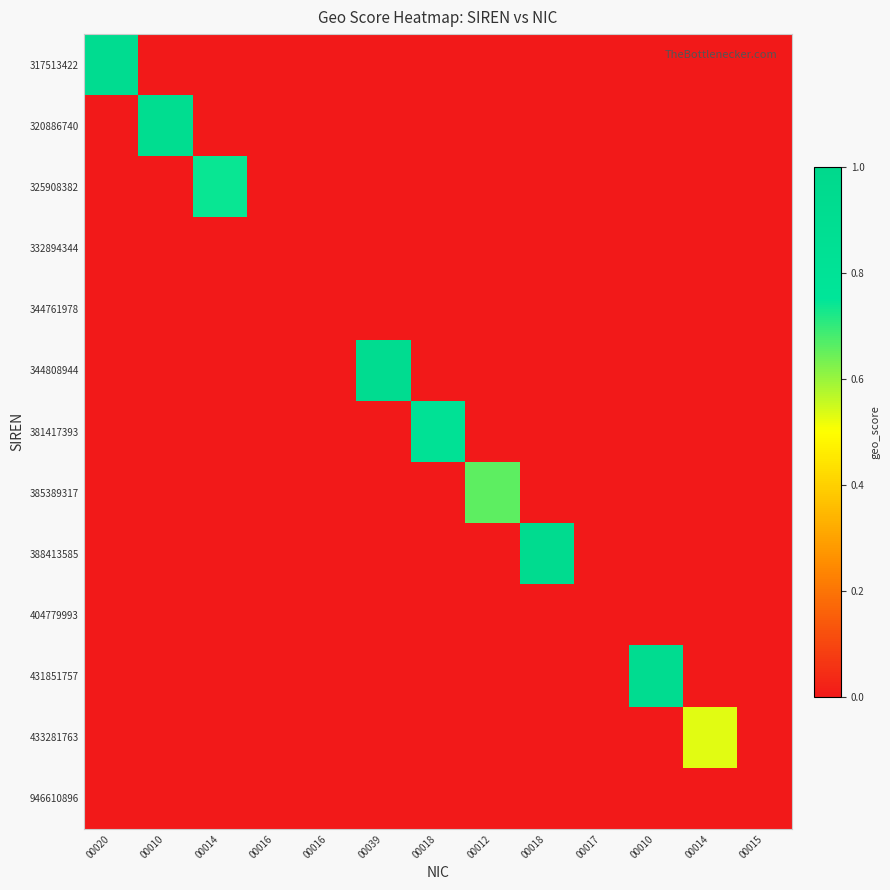

Rank the series by their maximum value, from highest to lowest.

388413585, 317513422, 344808944, 431851757, 320886740, 381417393, 325908382, 385389317, 433281763, 332894344, 344761978, 404779993, 946610896